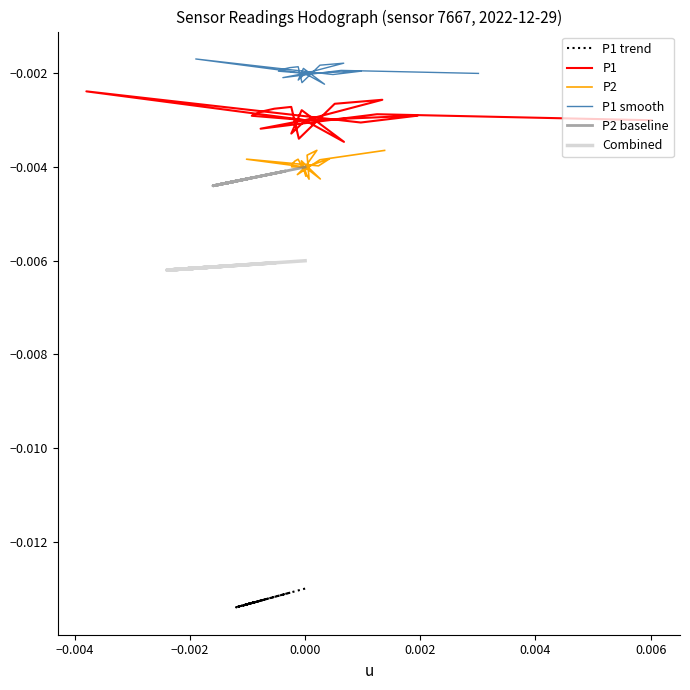

Where is the first local minimum for Combined?

−0.002